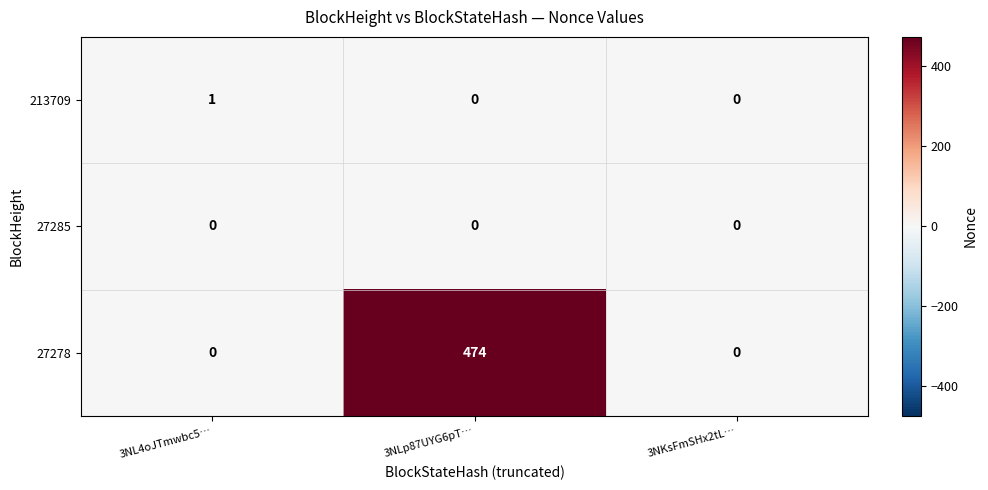

What is the sum of the 27278 values at 3NKsFmSHx2tL… and 3NLp87UYG6pT…?

474